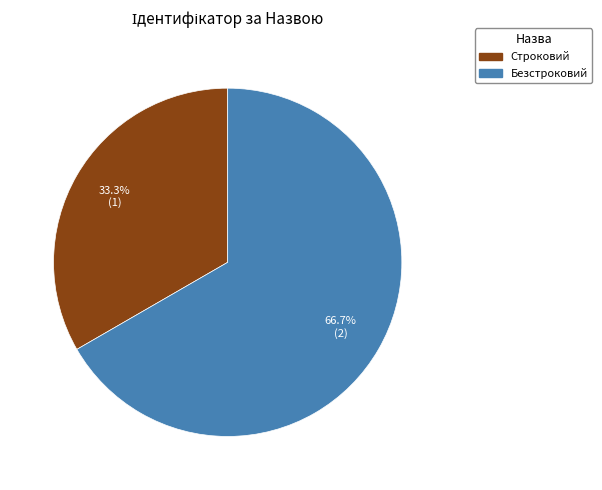

To the nearest percent, what portion does Строковий represent?

33%